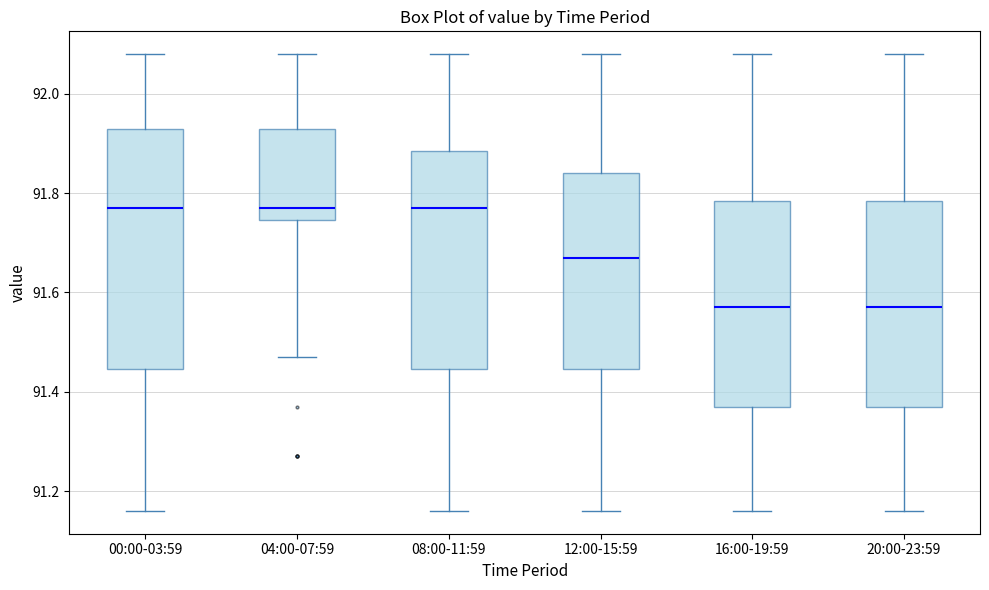

Reading left to right, transcribe this box plot: for each box, give where its median line is, the range the box spans, and where its two whiskers end, as read against the y-axis. The values are not printed on the chart, so give them approximately, as read against the axis.

00:00-03:59: median 91.78, box 91.44 to 91.94, whiskers 91.16 to 92.08
04:00-07:59: median 91.78, box 91.74 to 91.94, whiskers 91.48 to 92.08
08:00-11:59: median 91.78, box 91.44 to 91.88, whiskers 91.16 to 92.08
12:00-15:59: median 91.68, box 91.44 to 91.84, whiskers 91.16 to 92.08
16:00-19:59: median 91.58, box 91.38 to 91.78, whiskers 91.16 to 92.08
20:00-23:59: median 91.58, box 91.38 to 91.78, whiskers 91.16 to 92.08